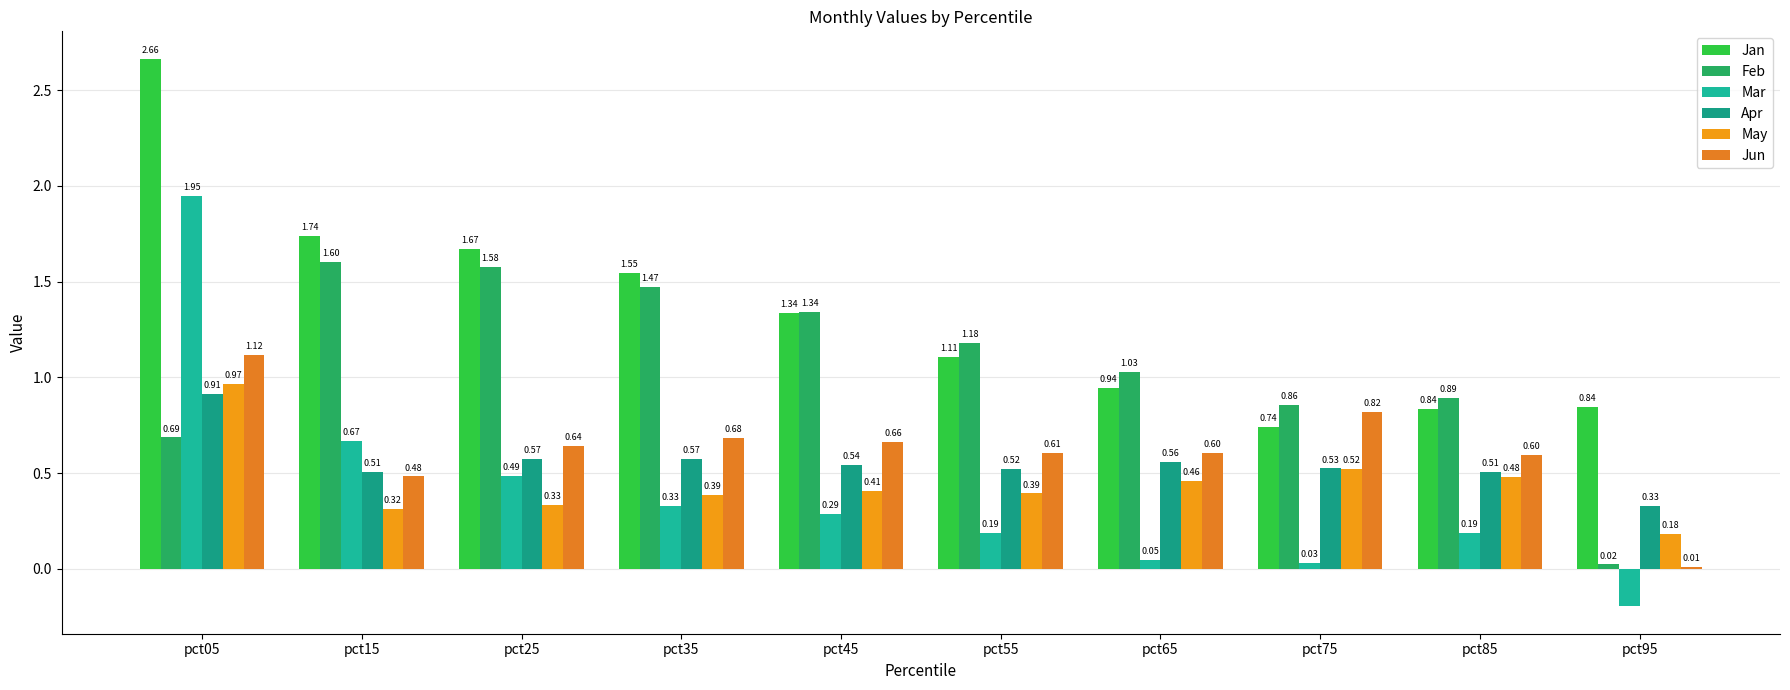

Which series has the widest spread of values?

Mar